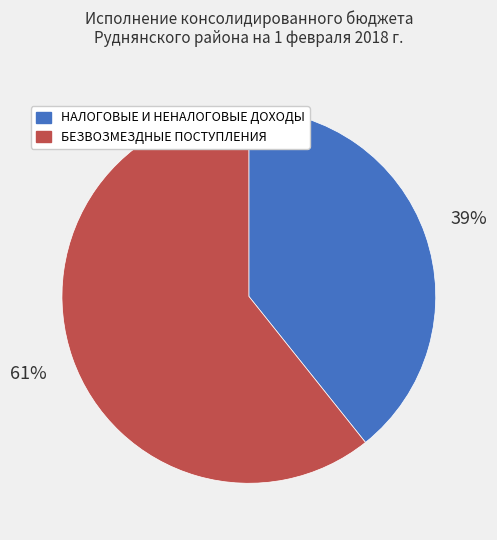

To the nearest percent, what is the average slice percentage?

50%